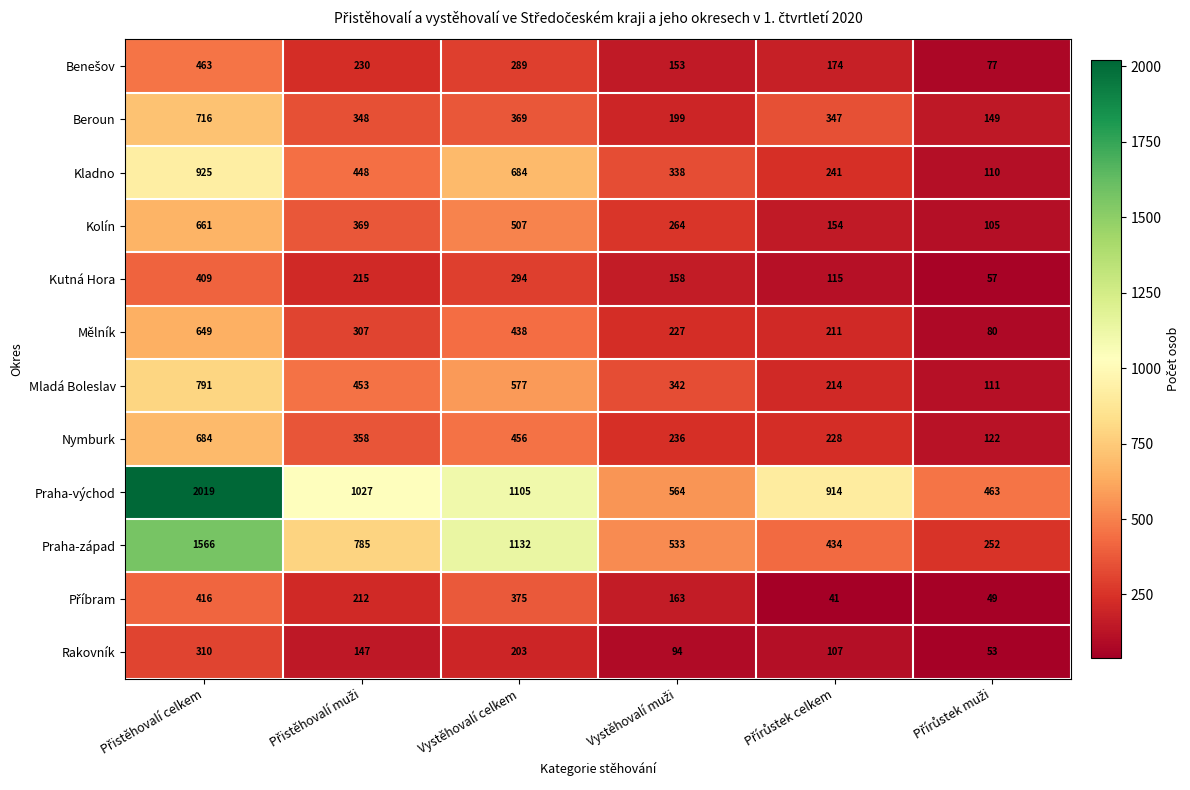

Which series has the largest total across all categories?

Praha-východ